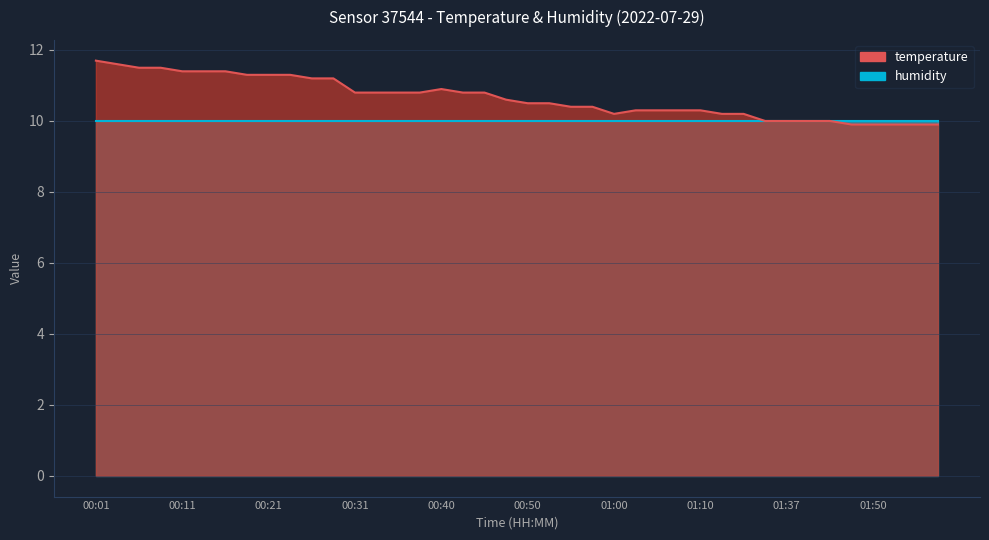

The value at 01:55 is 2.7. True or false?

False